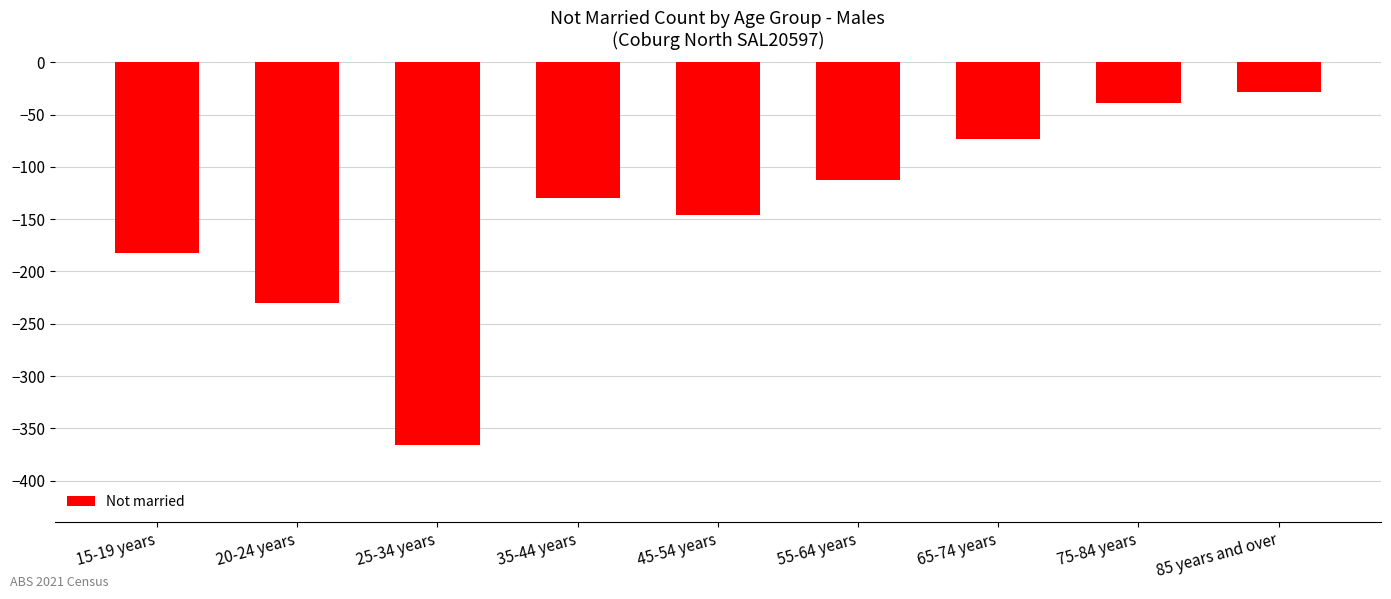

Which has a higher value, 20-24 years or 75-84 years?

75-84 years